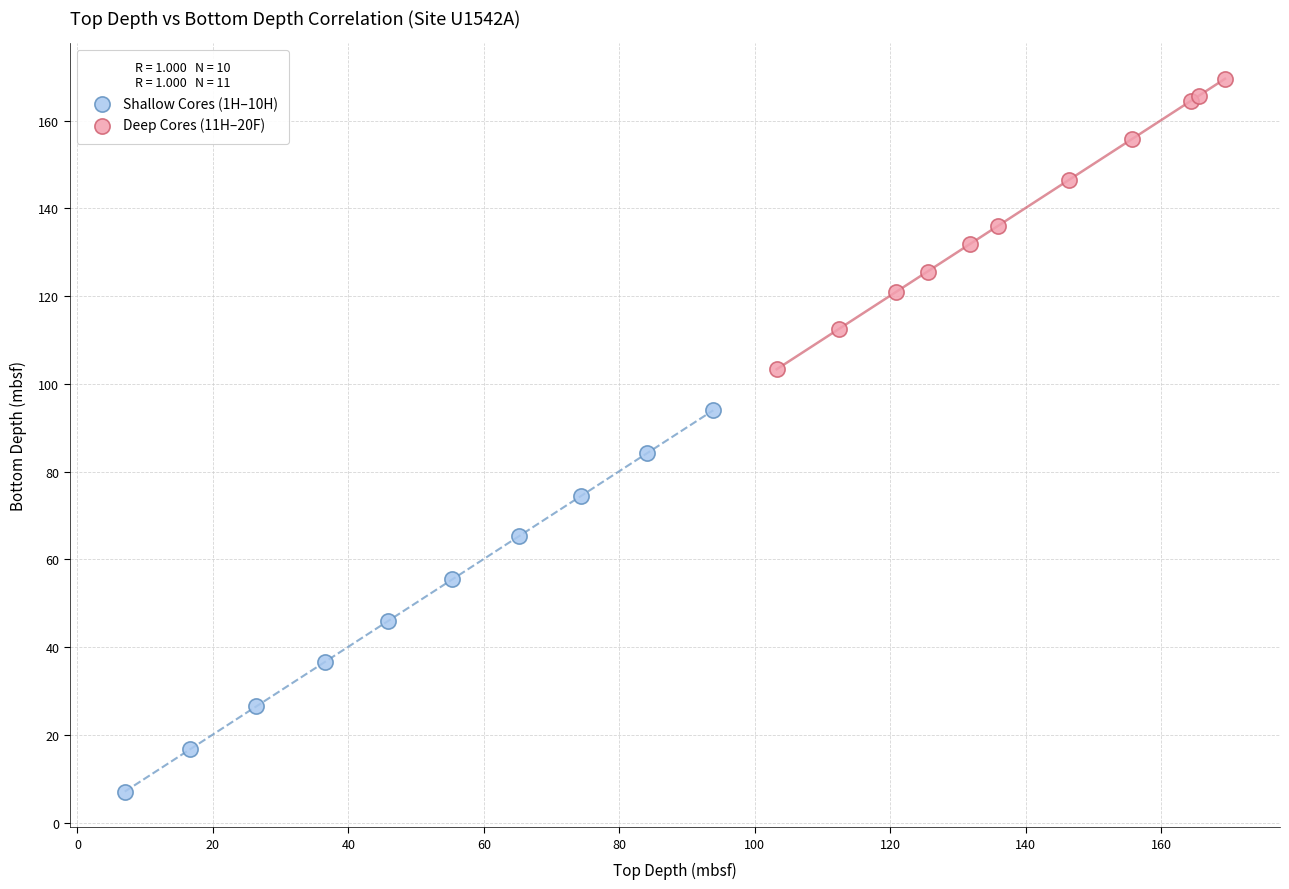

Which series contains the lowest Y value?

Shallow Cores (1H–10H)